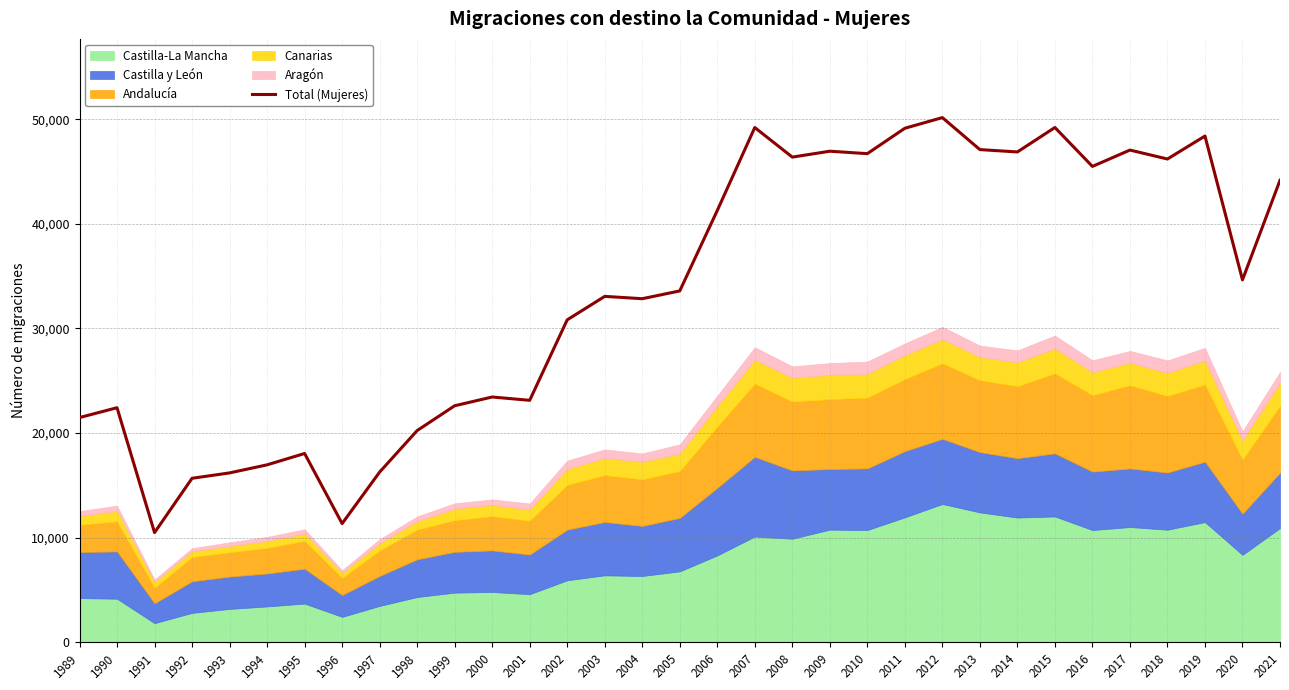

Which category has the highest value across all series?

2012